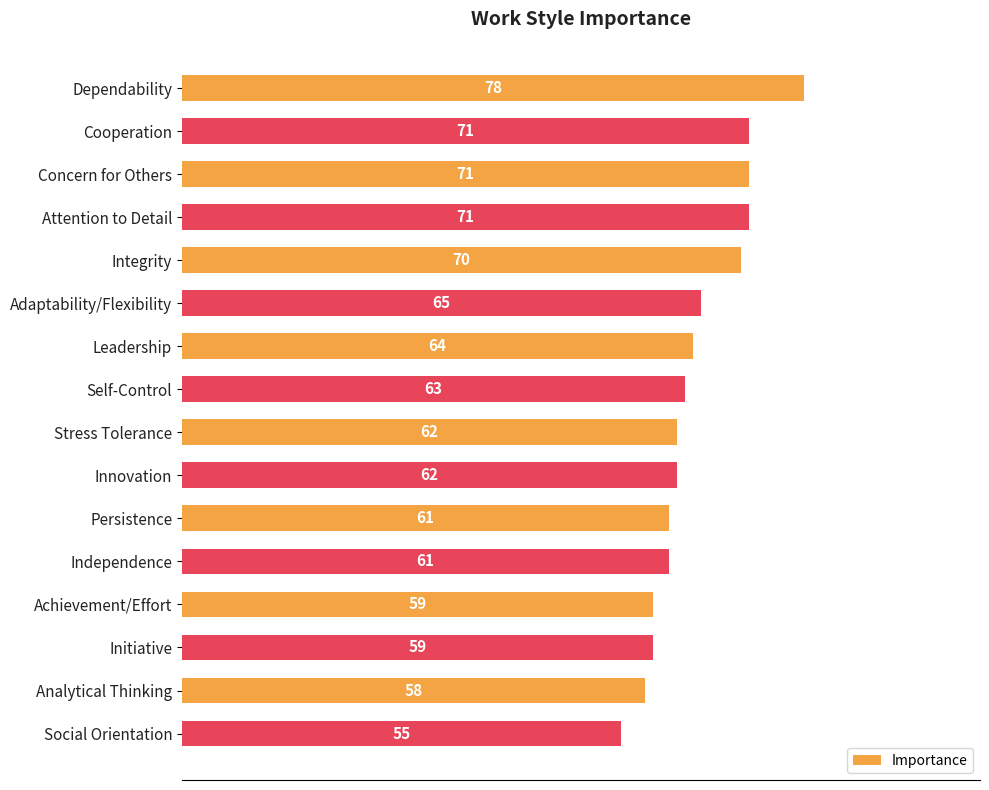

What is the value of the 8th bar from the top?

63